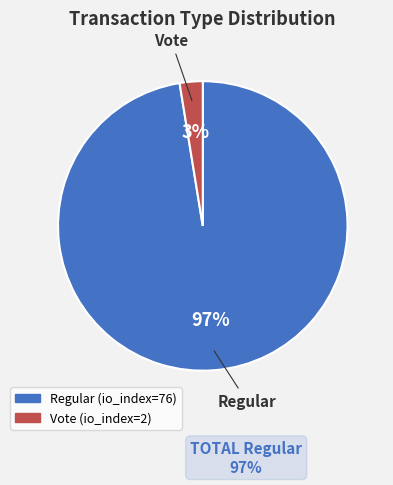

How many slices are in this pie chart?

2